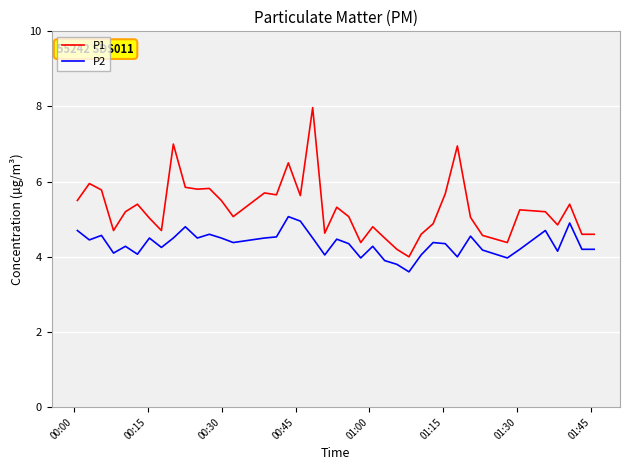

What is the greatest value displayed?

8.0